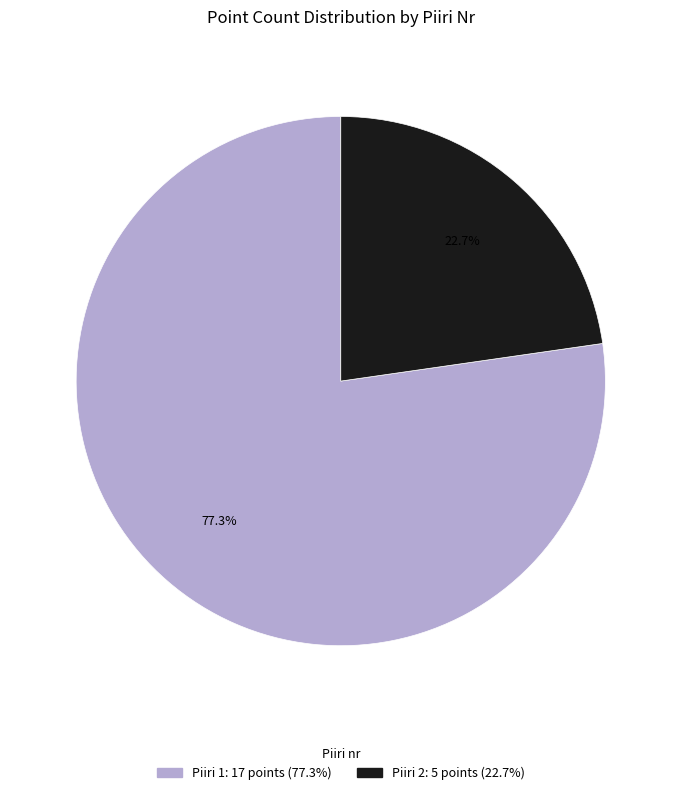

Is there a majority slice in this chart?

Yes